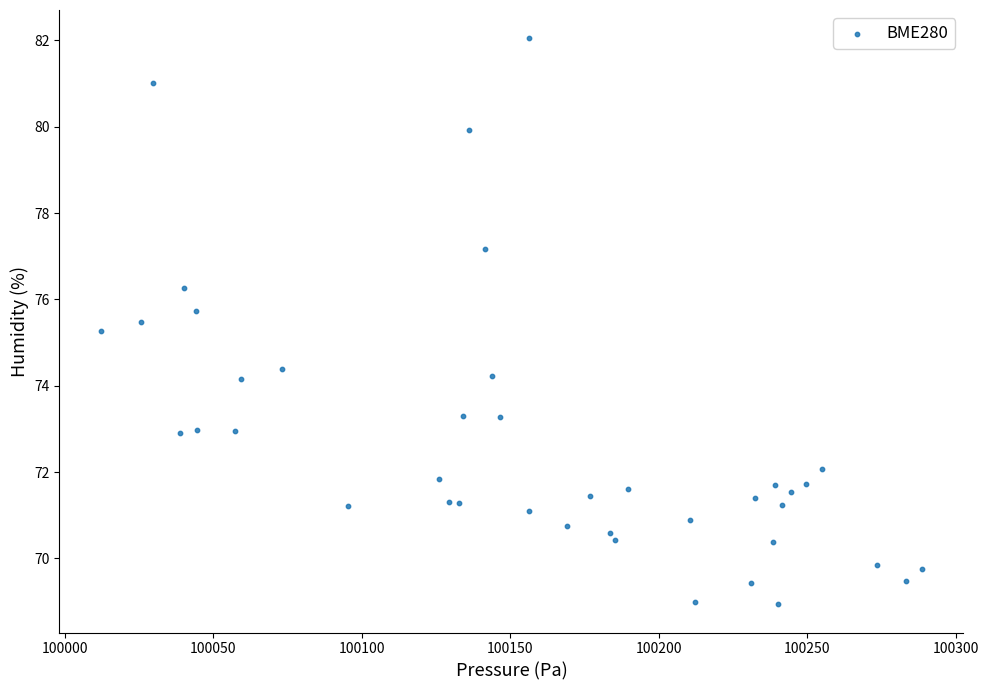

What Y value in the scatter plot is closest to 75?

75.3